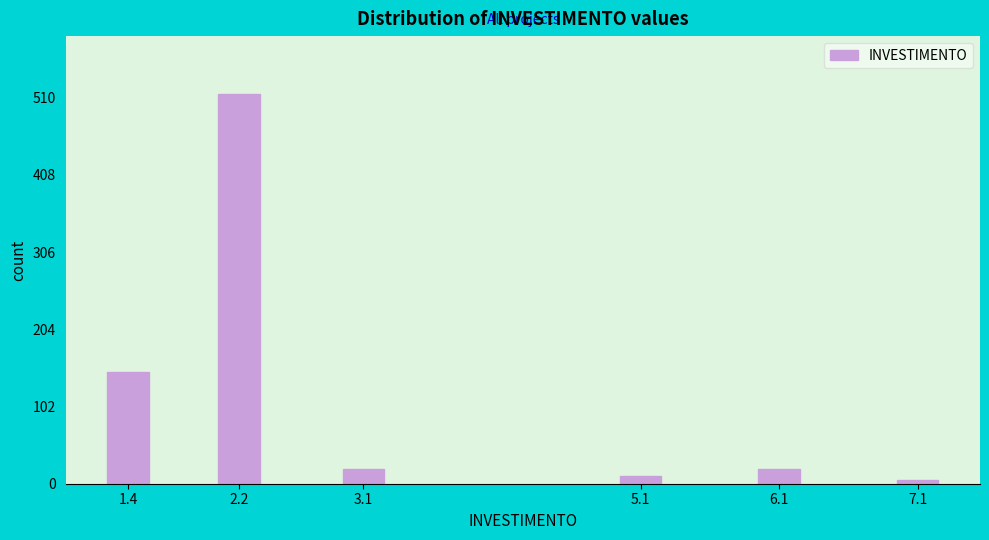

Reading left to right, what are all the values shown in this chart?

147	514	20	10	20	5